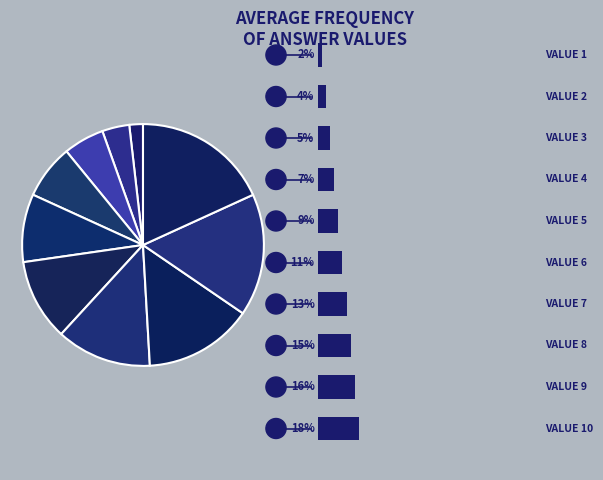

To the nearest percent, what is the average slice percentage?

10%